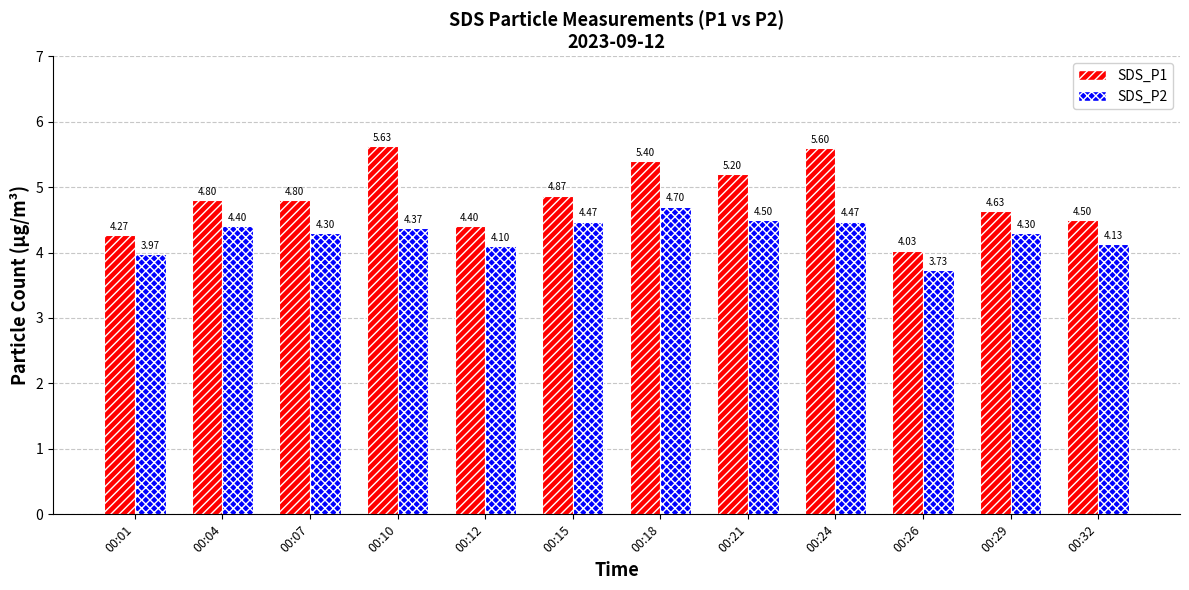

The SDS_P1 series shows 4.5 at 00:32. True or false?

True